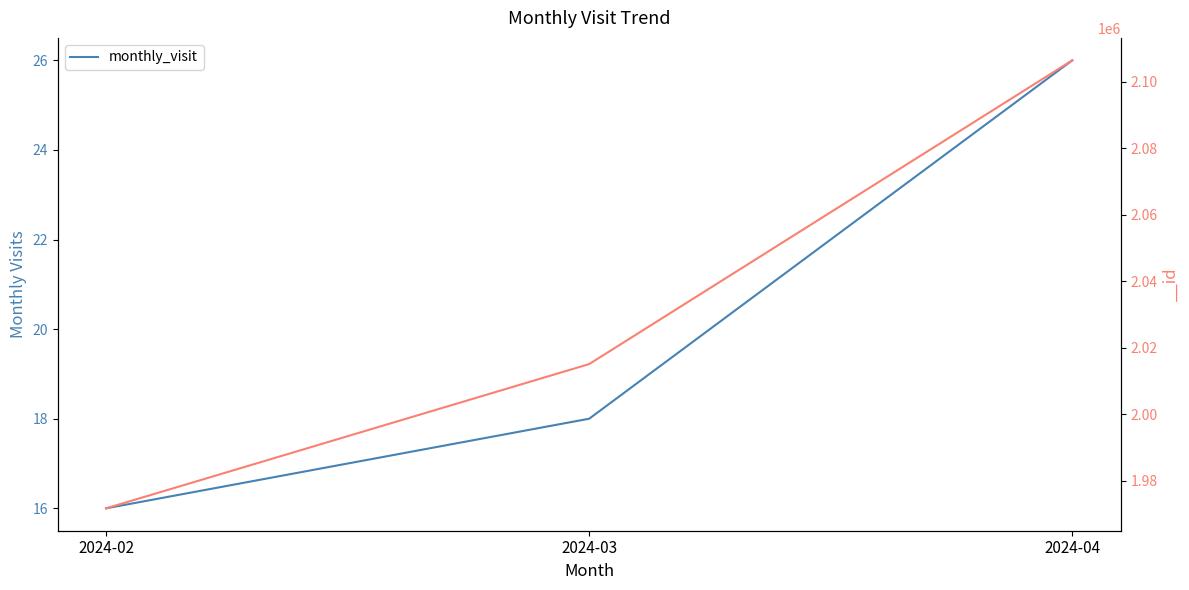

What is the change in value from 2024-02 to 2024-03?

+2